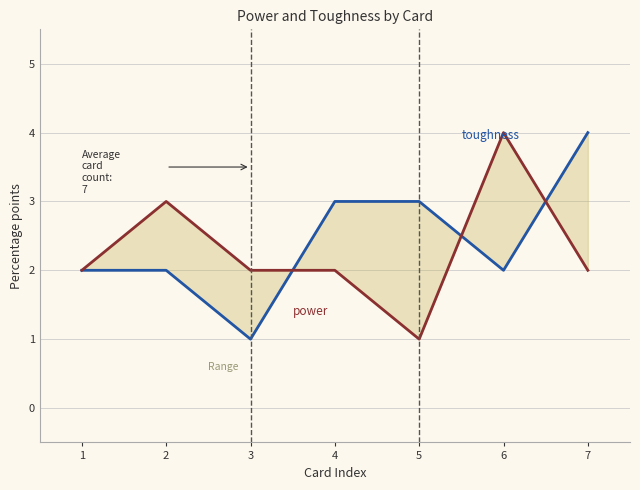

Reading left to right, what are all the values shown in this chart?

toughness: 1=2	2=2	3=1	4=3	5=3	6=2	7=4
power: 1=2	2=3	3=2	4=2	5=1	6=4	7=2